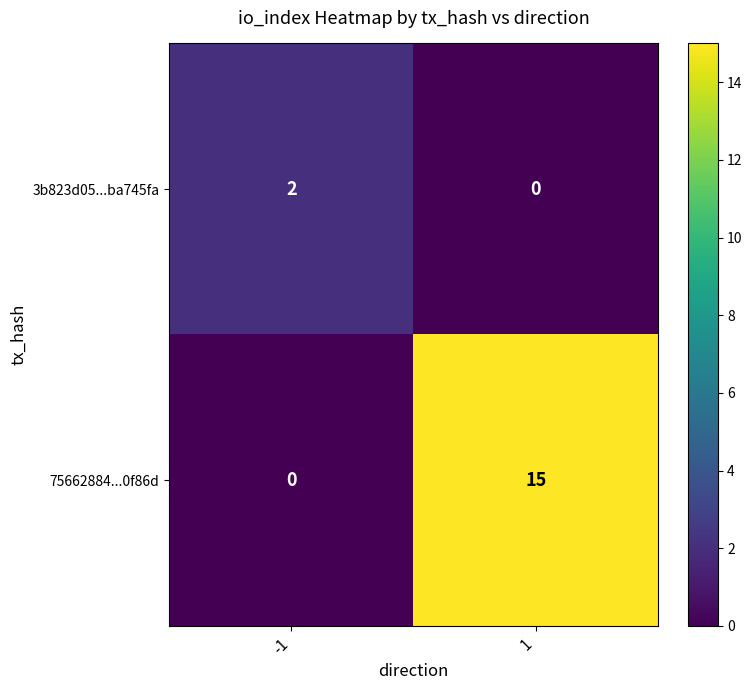

Count the number of data series in this chart.

2